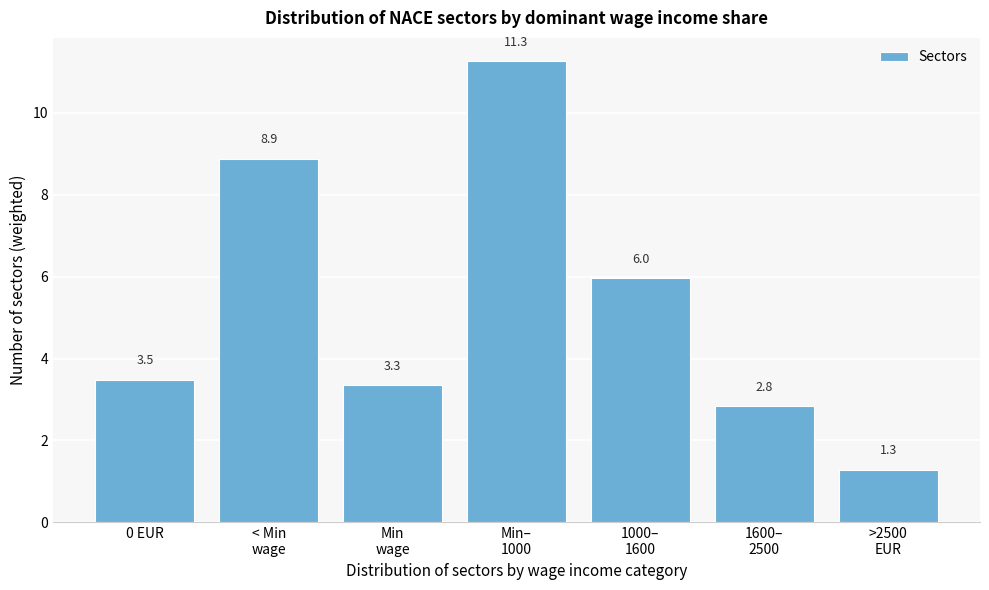

Reading right to left, transcribe all the data shown in this chart.

1.3	2.8	6.0	11.3	3.3	8.9	3.5